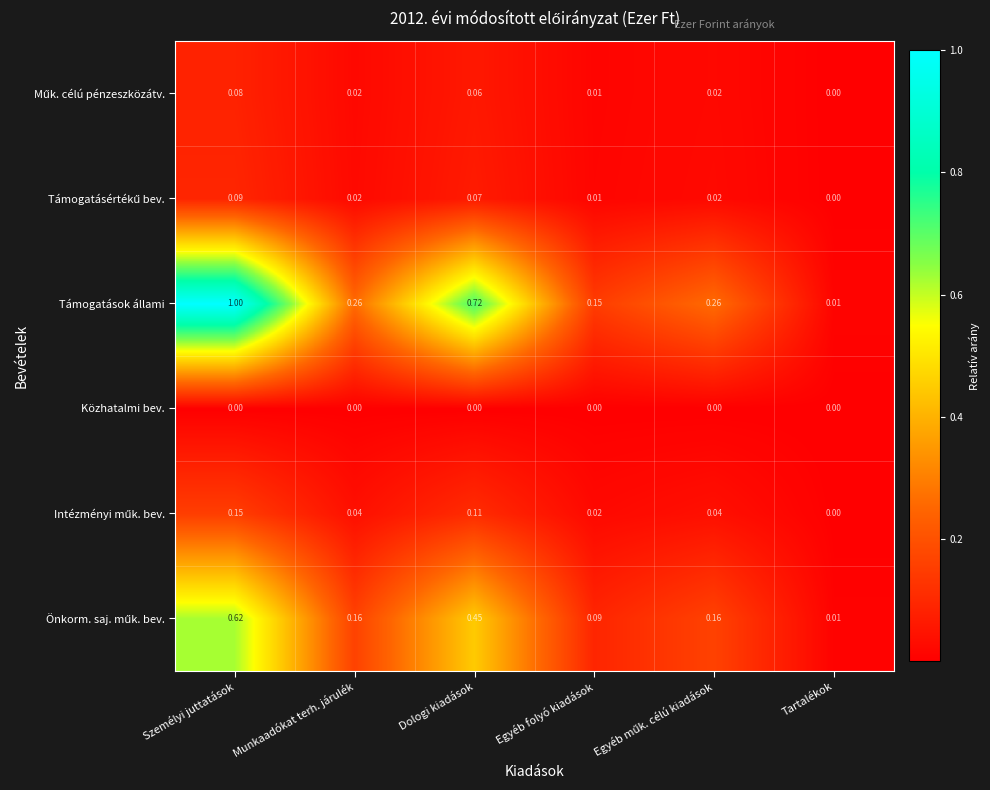

Which series has the largest range (max minus min)?

Támogatások állami